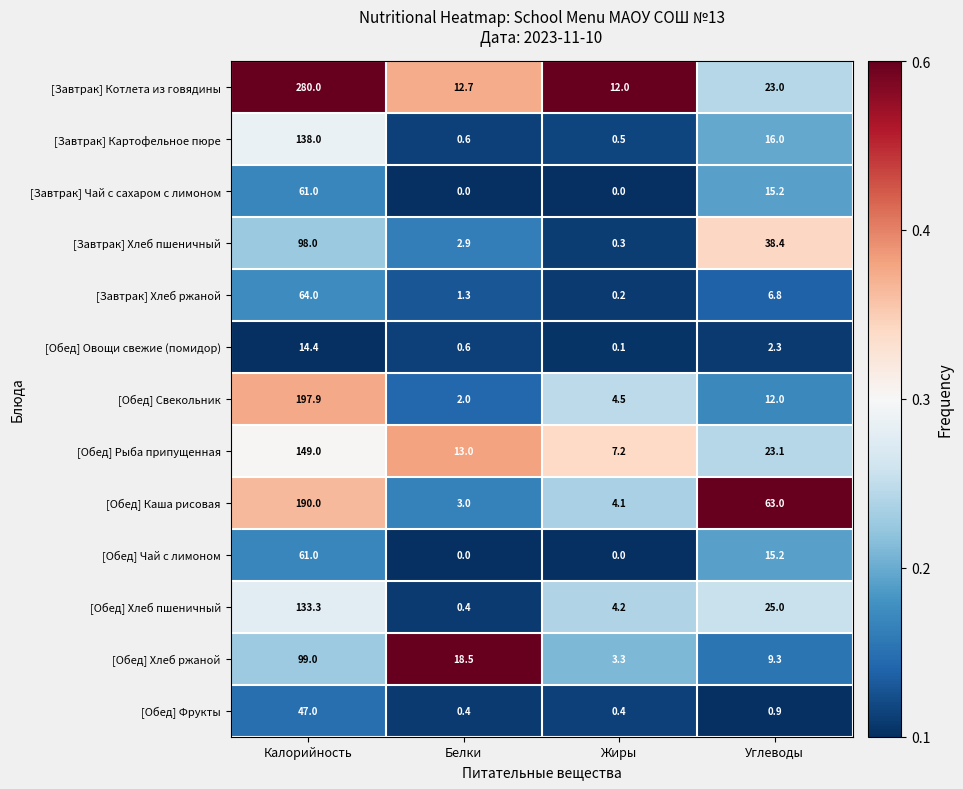

What is the greatest value displayed?

280.0